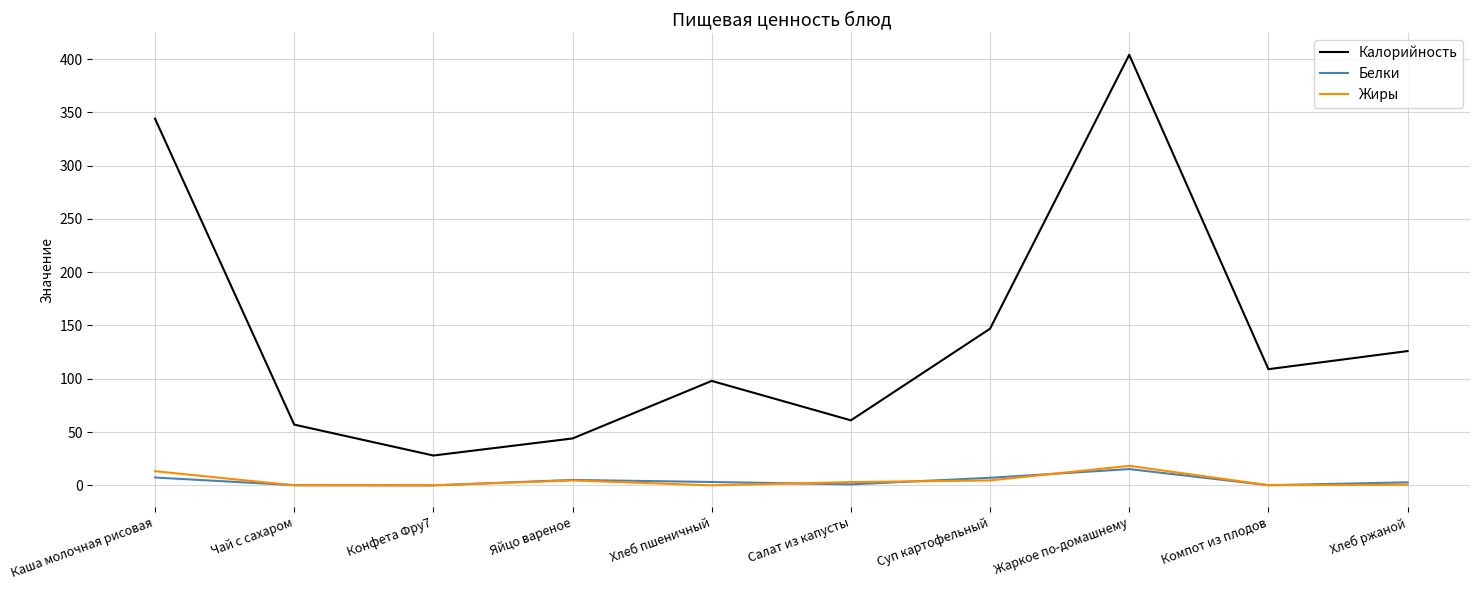

At which label does Калорийность first exceed 109?

Каша молочная рисовая